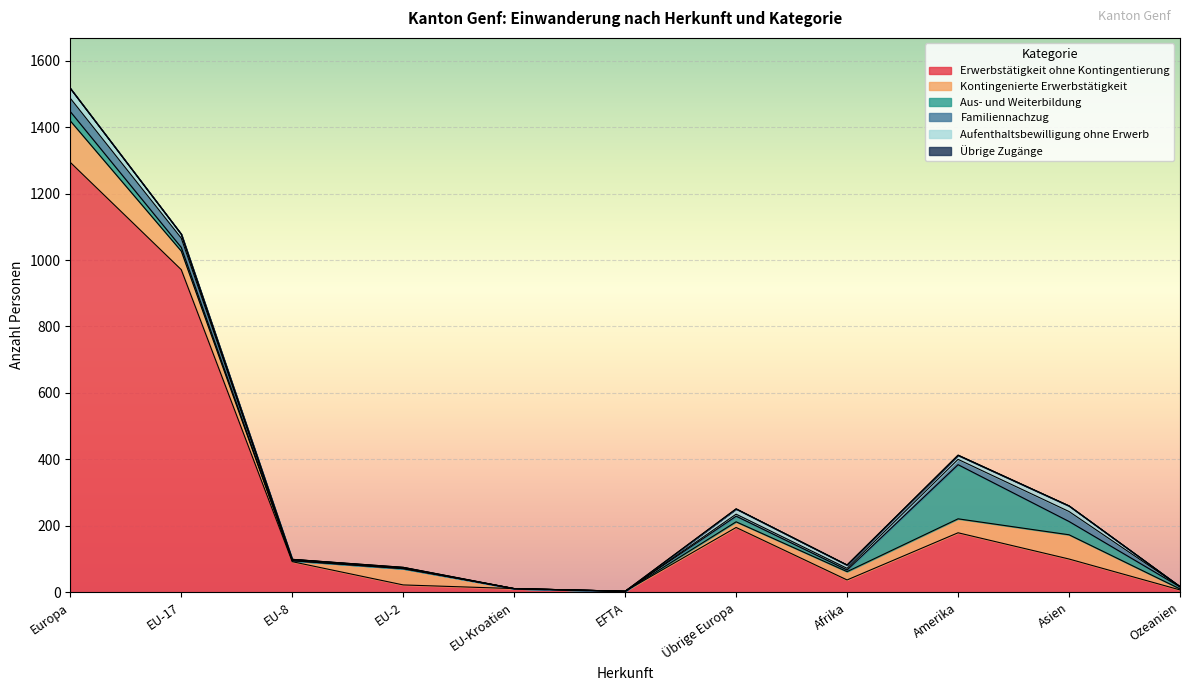

What are all the series names shown in the legend?

Erwerbstätigkeit ohne Kontingentierung, Kontingenierte Erwerbstätigkeit, Aus- und Weiterbildung, Familiennachzug, Aufenthaltsbewilligung ohne Erwerb, Übrige Zugänge